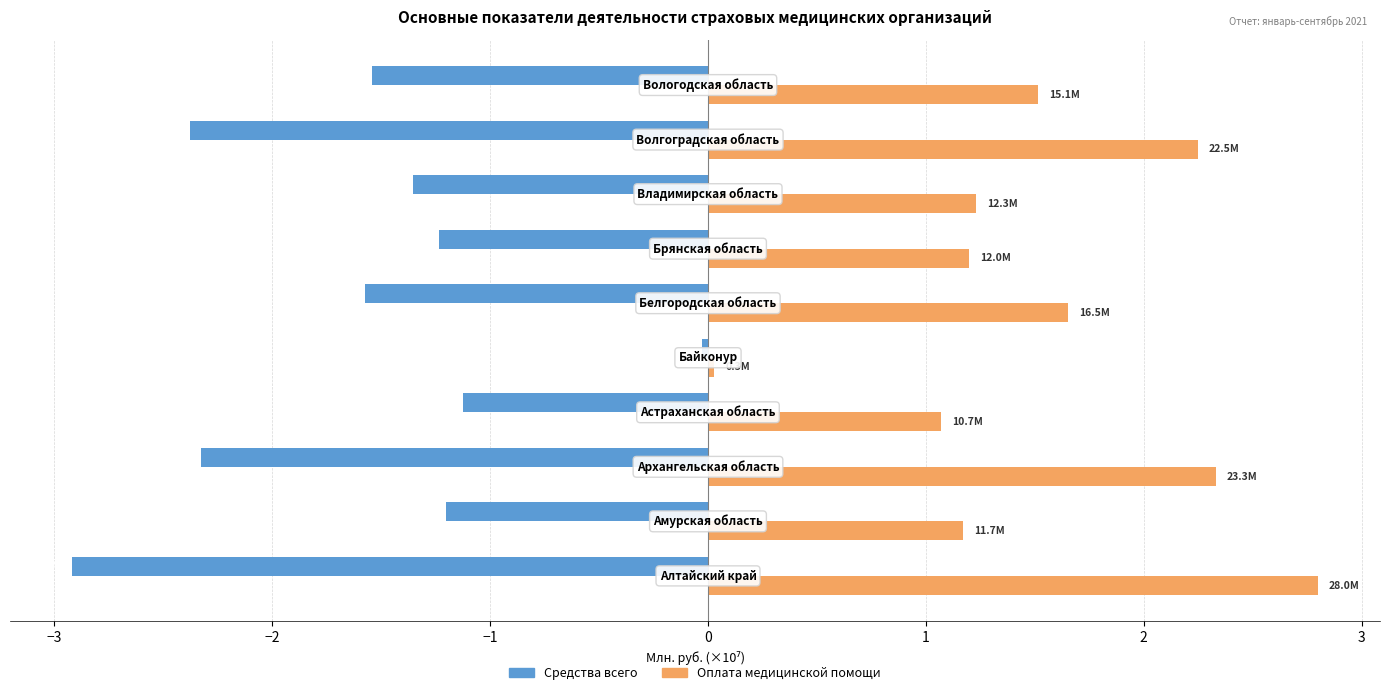

What is the highest value of the Оплата медицинской помощи series?

2.8